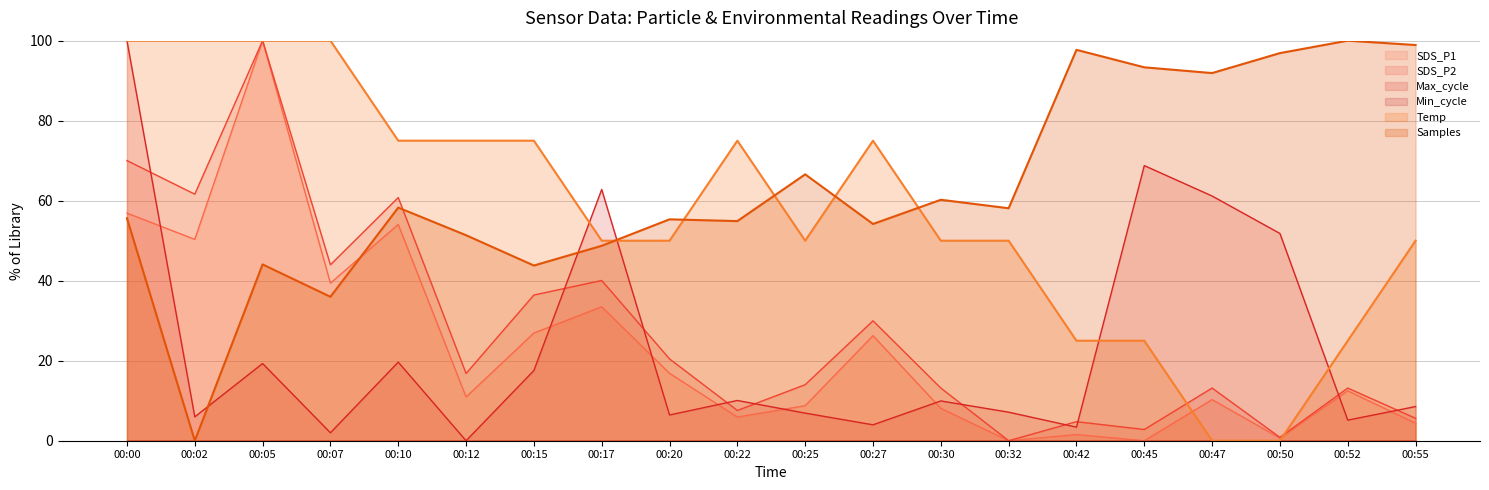

What is the spread (max minus min) of values at 00:25?

66.6